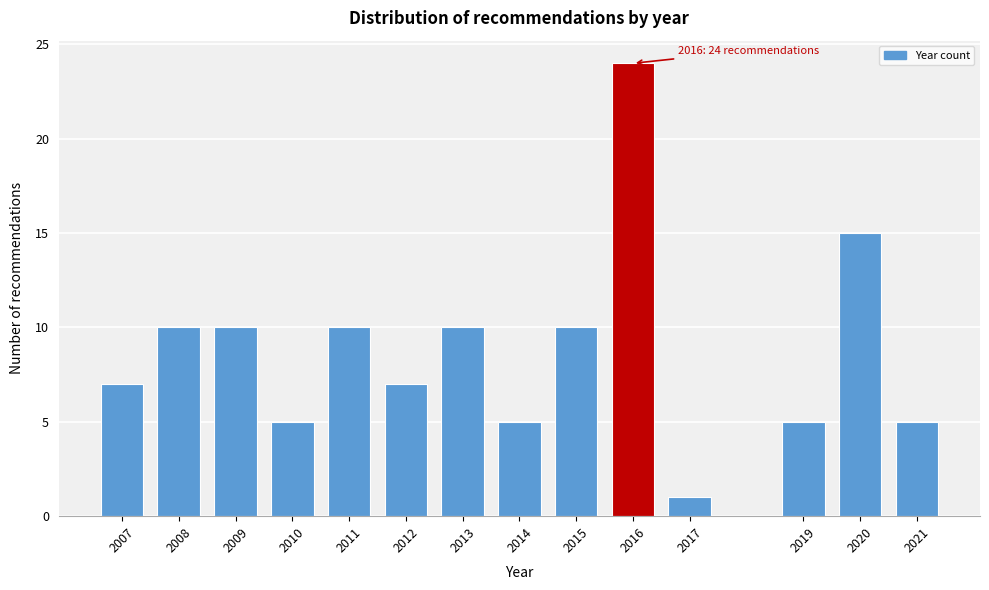

Reading left to right, extract all data points from this chart.

7	10	10	5	10	7	10	5	10	24	1	5	15	5